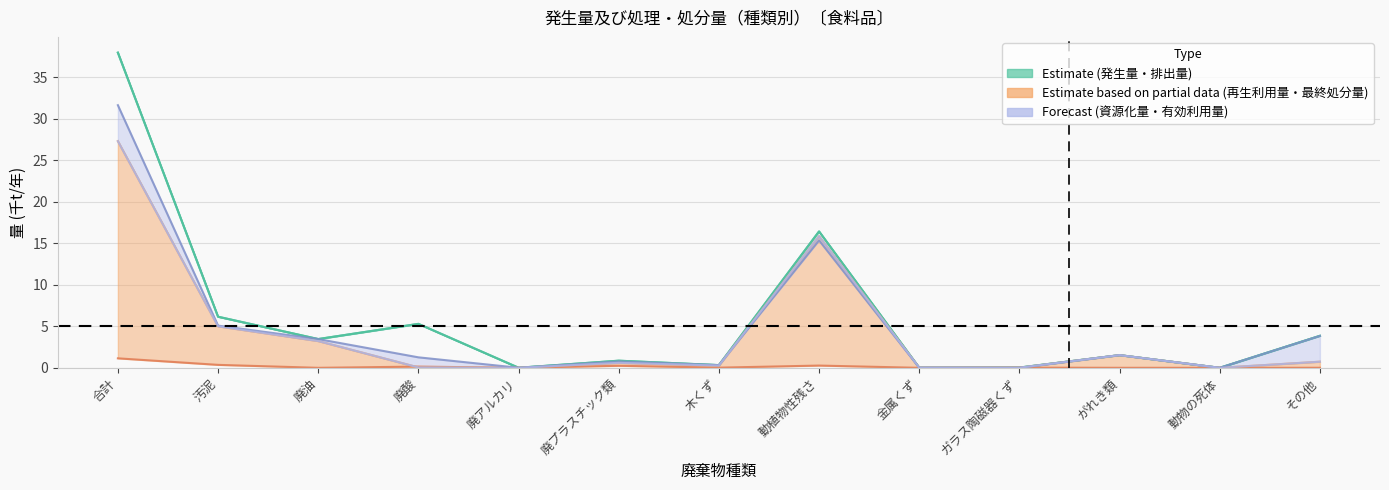

How many values in the 有効利用量 series exceed 1?

7